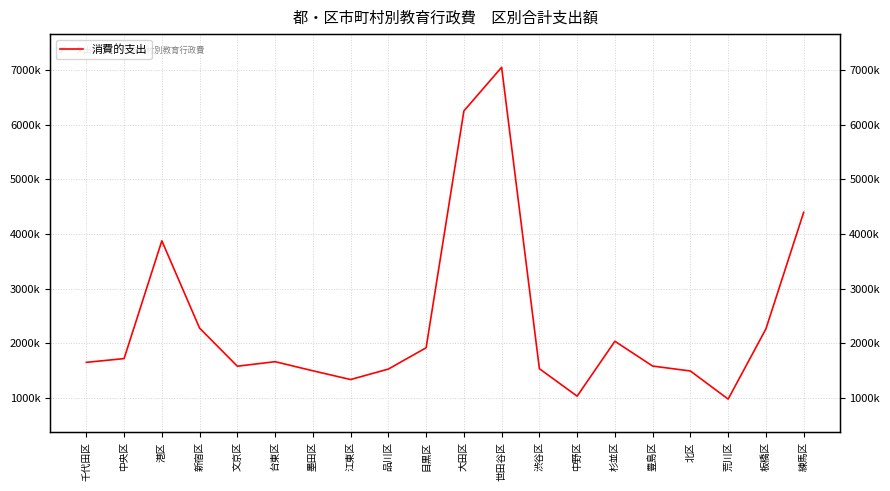

True or false: there are more than 1 points higher than both neighbors.

True